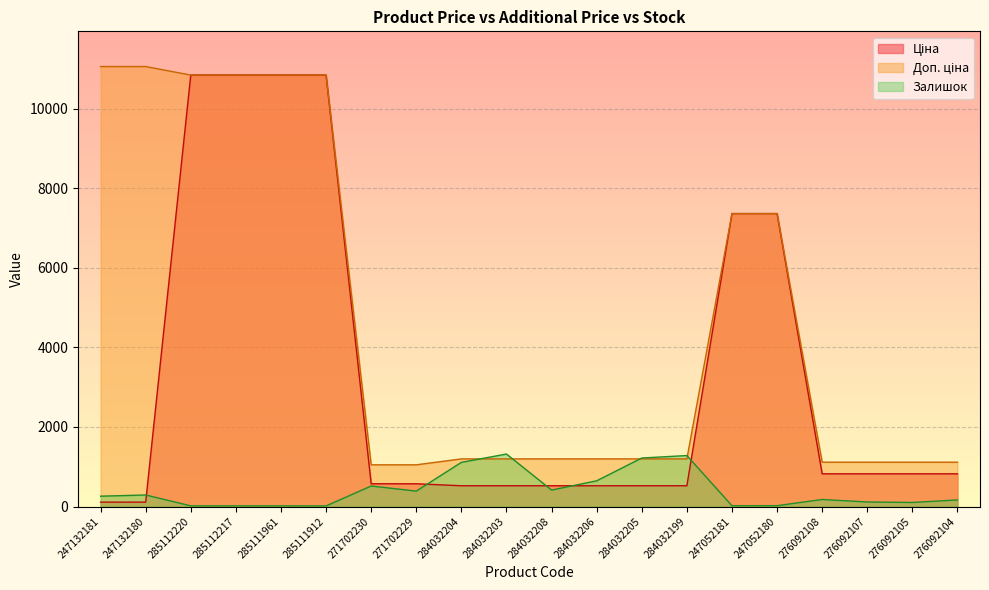

Which series has the largest range (max minus min)?

Ціна